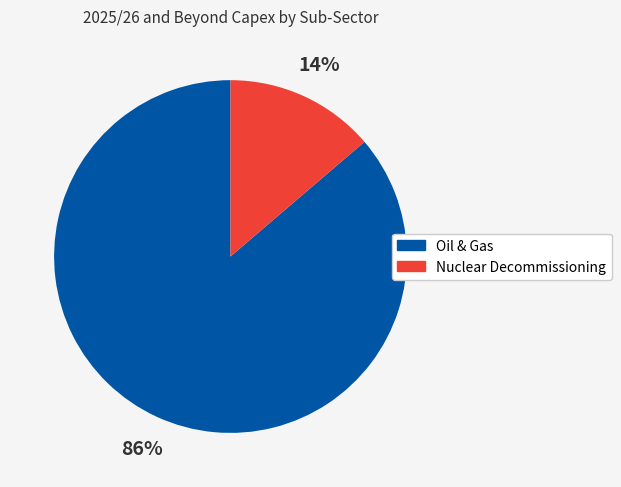

Combined, do Oil & Gas and Nuclear Decommissioning account for over 50%?

Yes